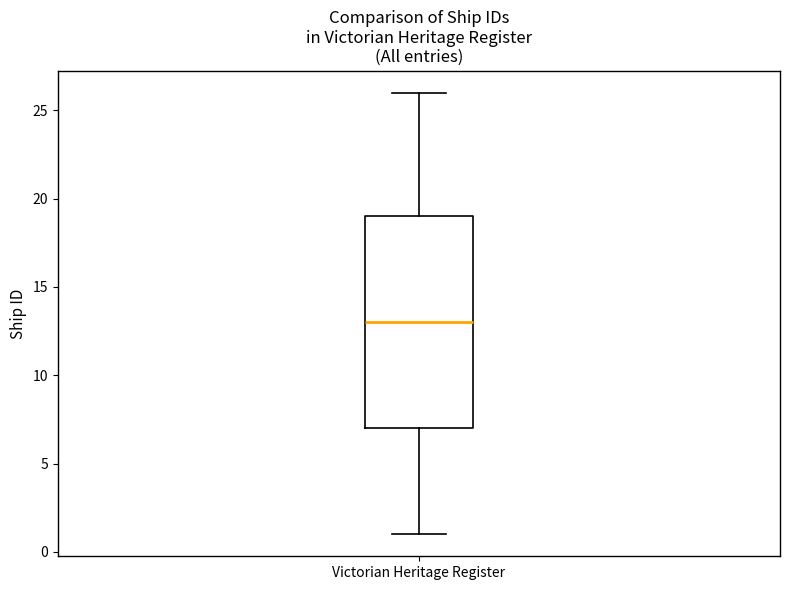

Transcribe this box plot: give where the median line is, the range the box spans, and where the two whiskers end, as read against the y-axis. The values are not printed on the chart, so give them approximately, as read against the axis.

median 13, box 7 to 19, whiskers 1 to 26